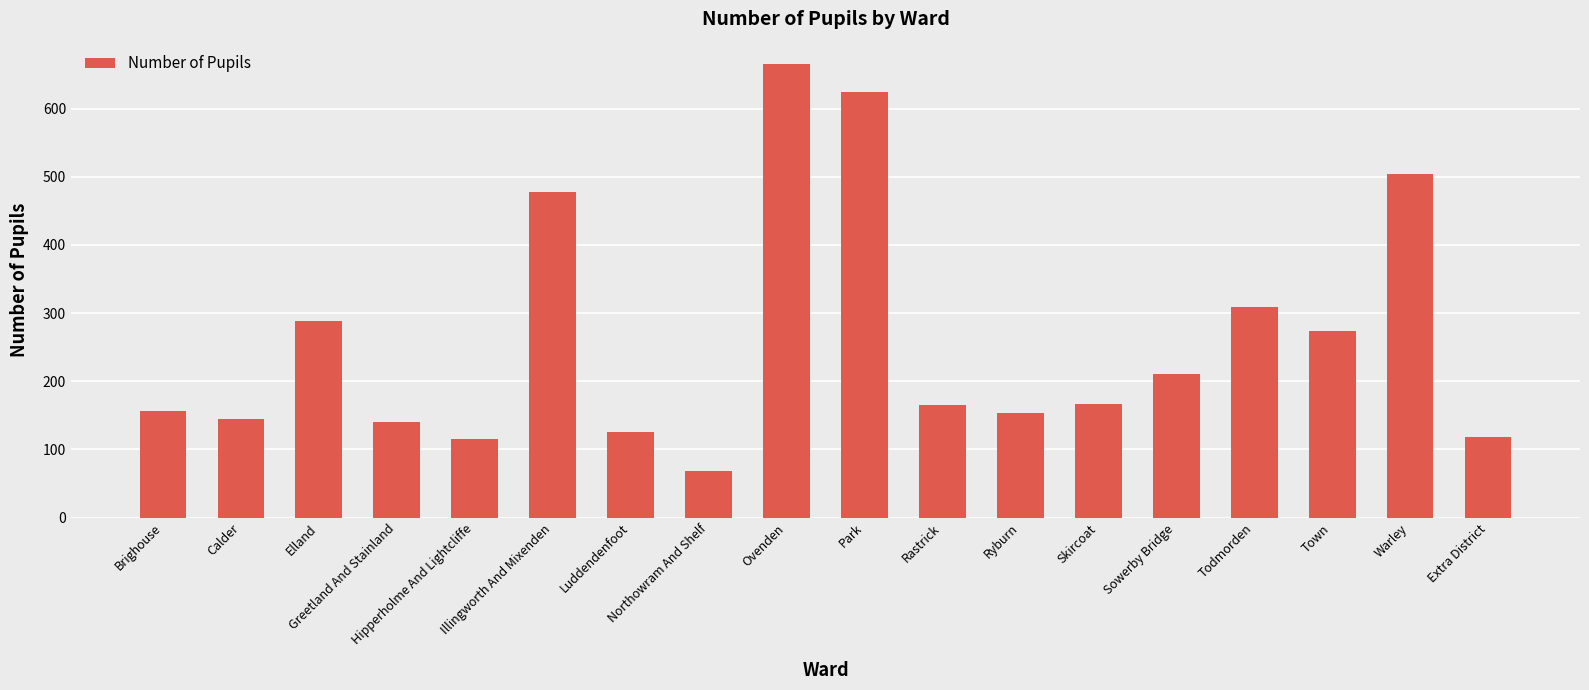

What is the smallest value displayed?

68